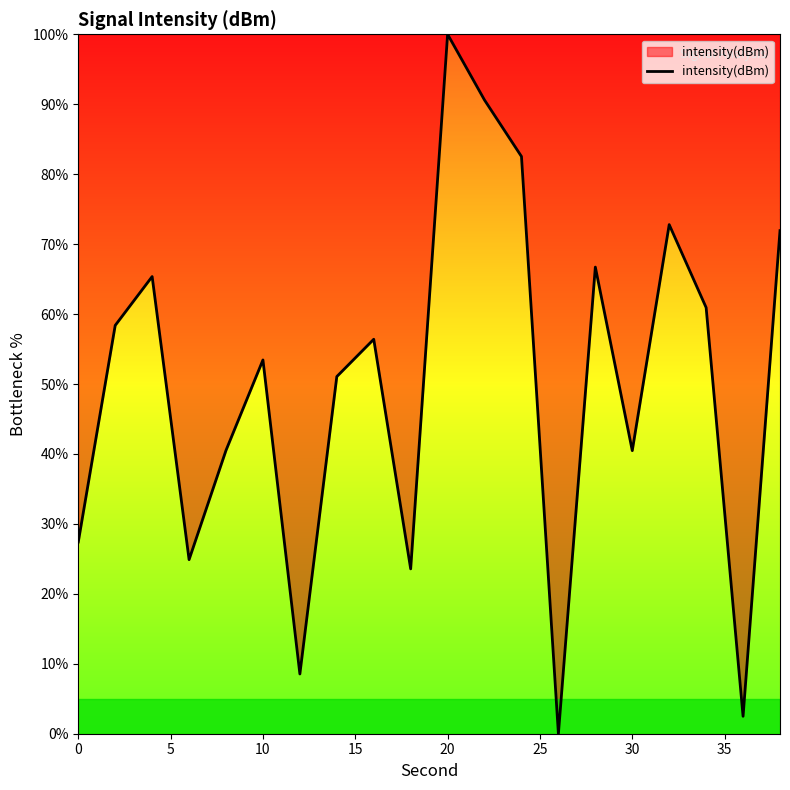

How many positive values are there?

19